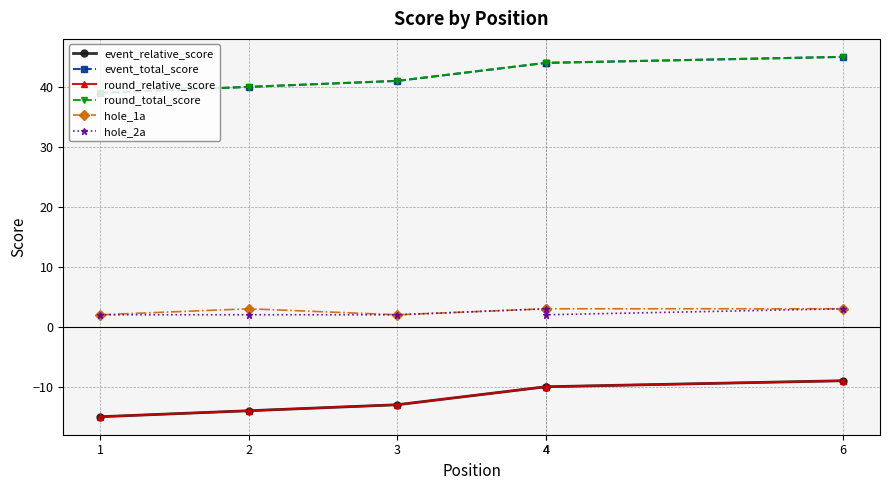

What are all the series names shown in the legend?

event_relative_score, event_total_score, round_relative_score, round_total_score, hole_1a, hole_2a